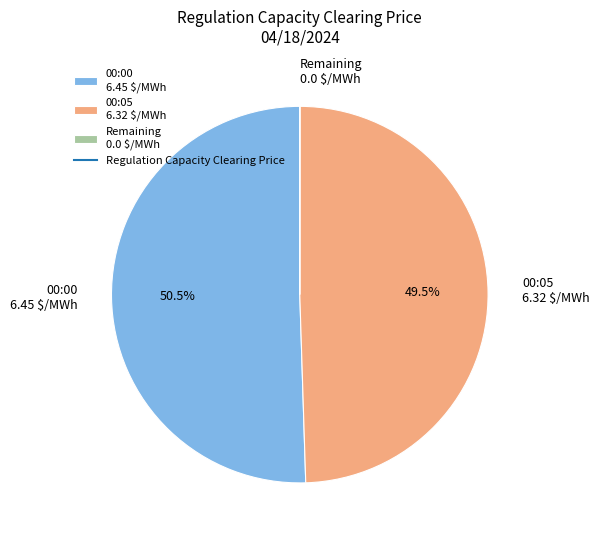

What percentage is NOT represented by 00:00 6.45 $/MWh?

49.5%